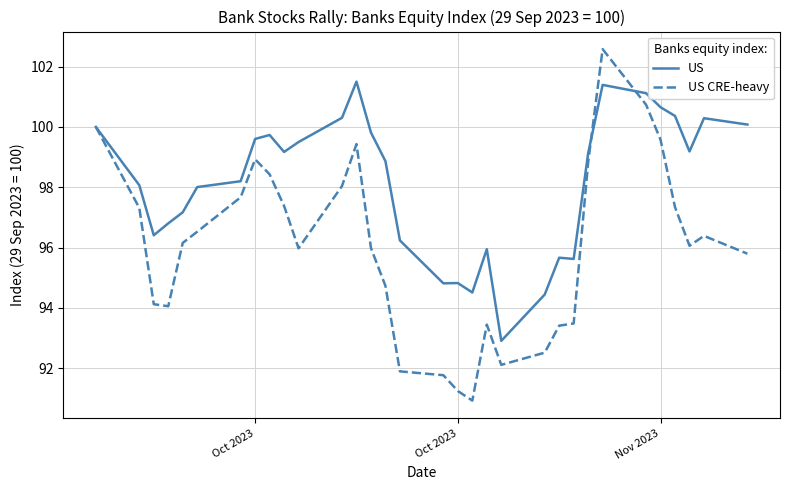

Which series has the largest total across all categories?

US